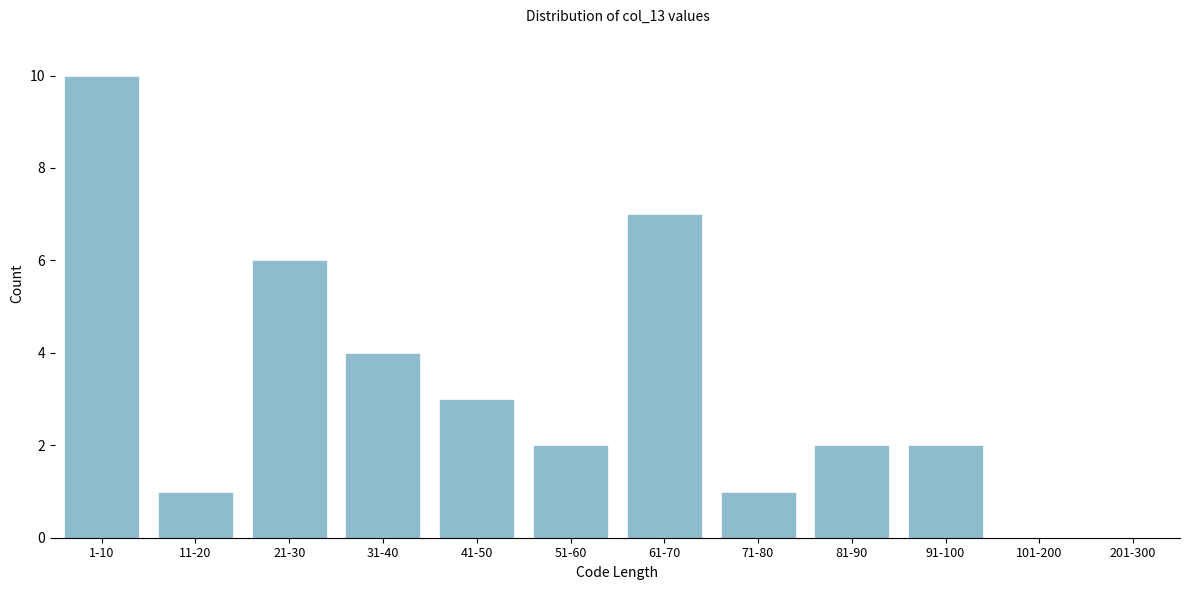

Reading right to left, list all the values displayed in this chart.

201-300=0	101-200=0	91-100=2	81-90=2	71-80=1	61-70=7	51-60=2	41-50=3	31-40=4	21-30=6	11-20=1	1-10=10